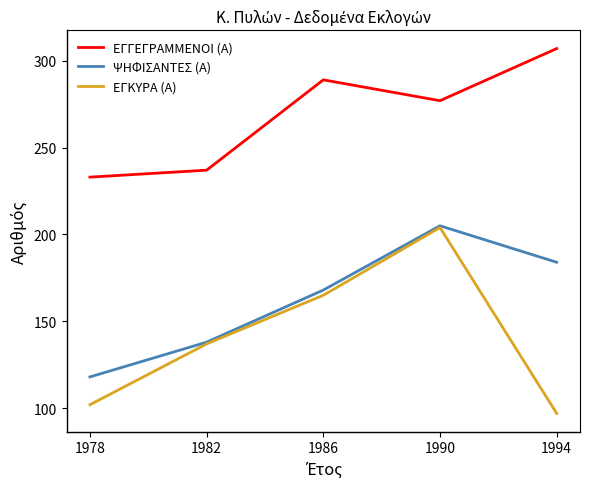

Reading left to right, extract all data points from this chart.

ΕΓΓΕΓΡΑΜΜΕΝΟΙ (Α): 1978=233	1982=237	1986=289	1990=277	1994=307
ΨΗΦΙΣΑΝΤΕΣ (Α): 1978=118	1982=138	1986=168	1990=205	1994=184
ΕΓΚΥΡΑ (Α): 1978=102	1982=137	1986=165	1990=204	1994=97